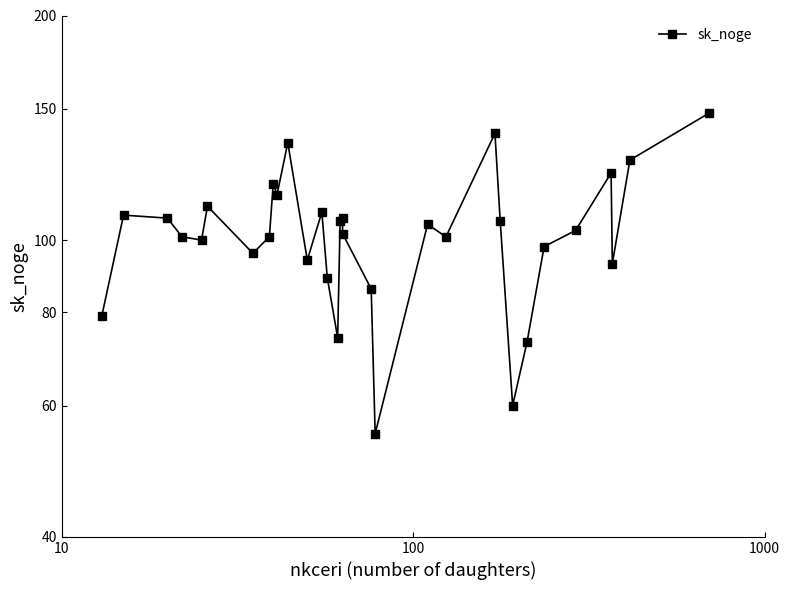

Is this an area chart (filled region under the line)?

No